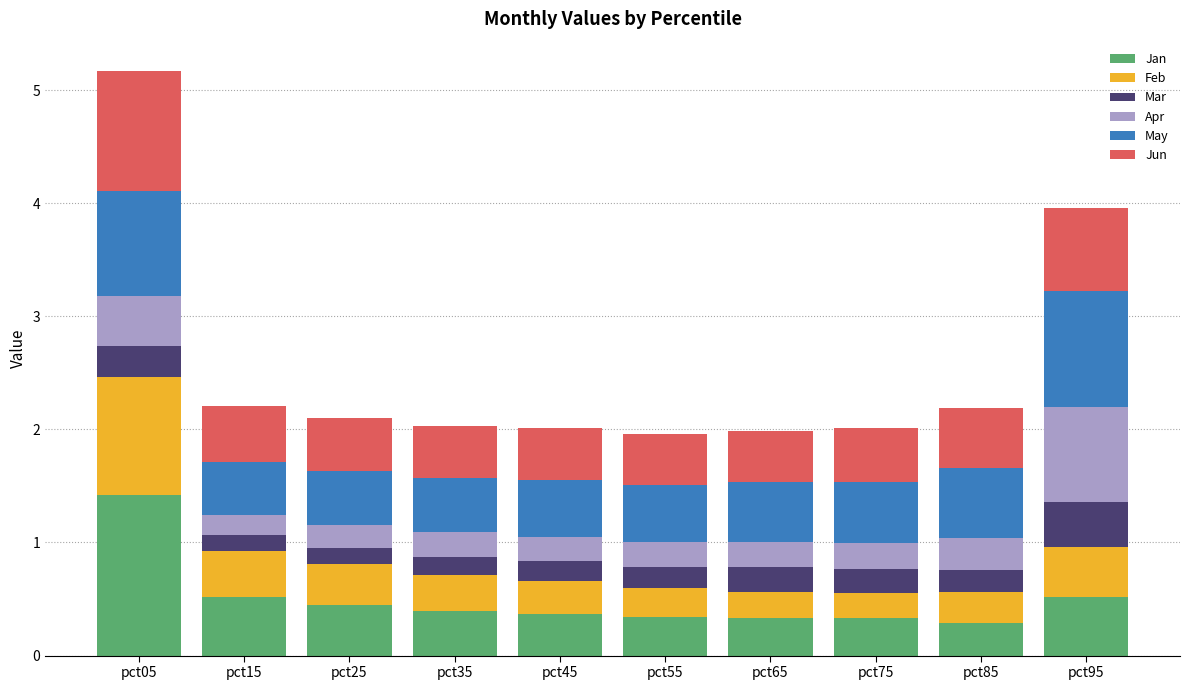

What is the sum of the Jan values at pct45 and pct25?

0.8